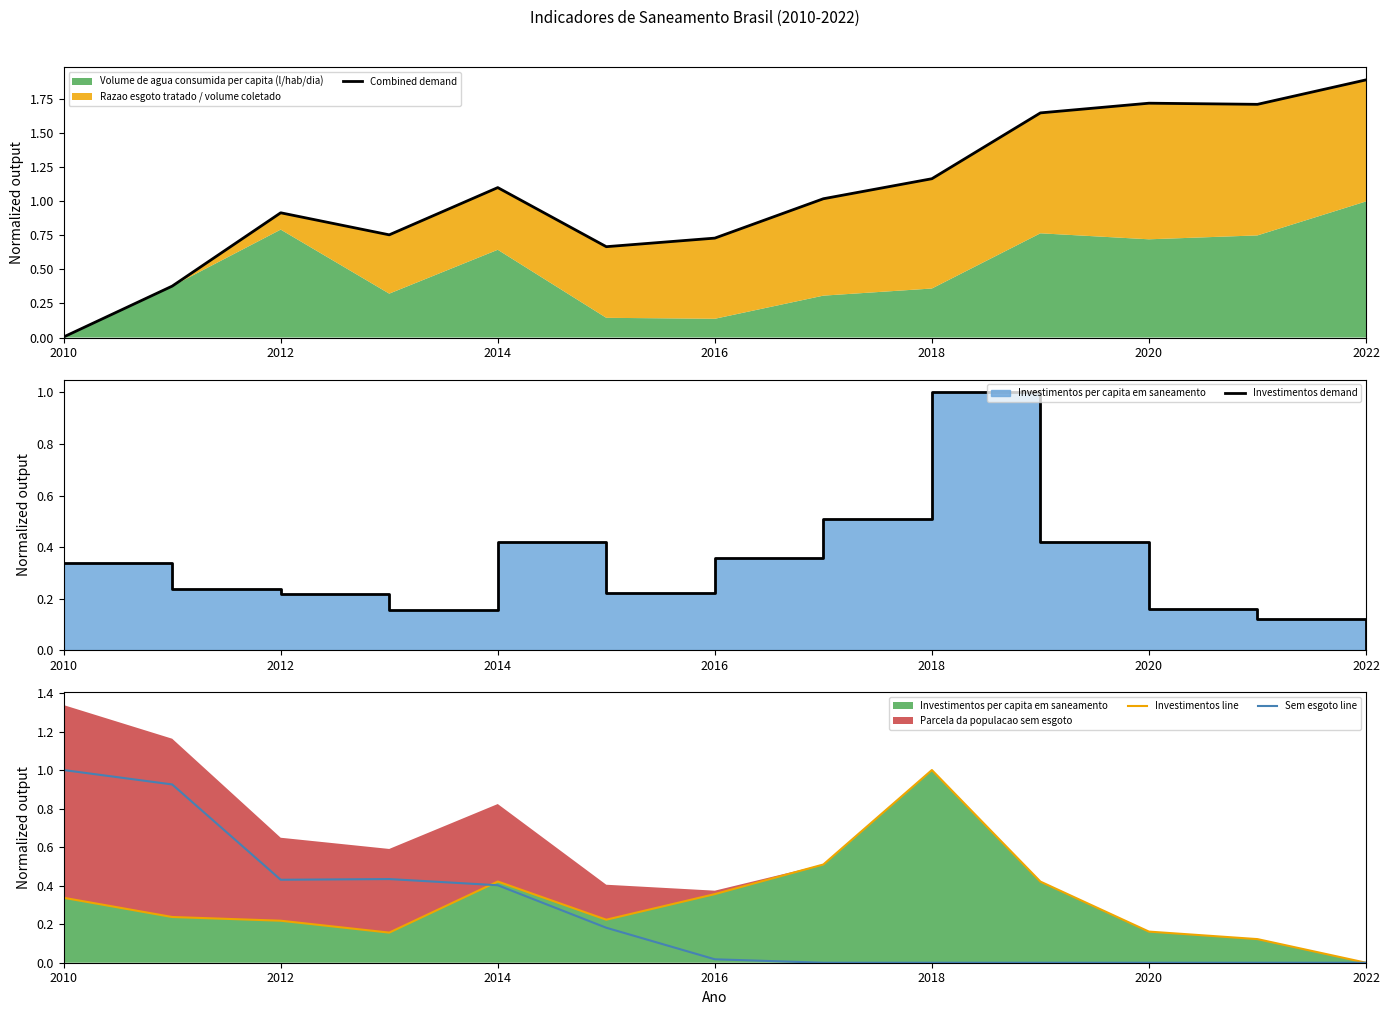

True or false: Investimentos demand has a value of 0.2 at 2020.

True